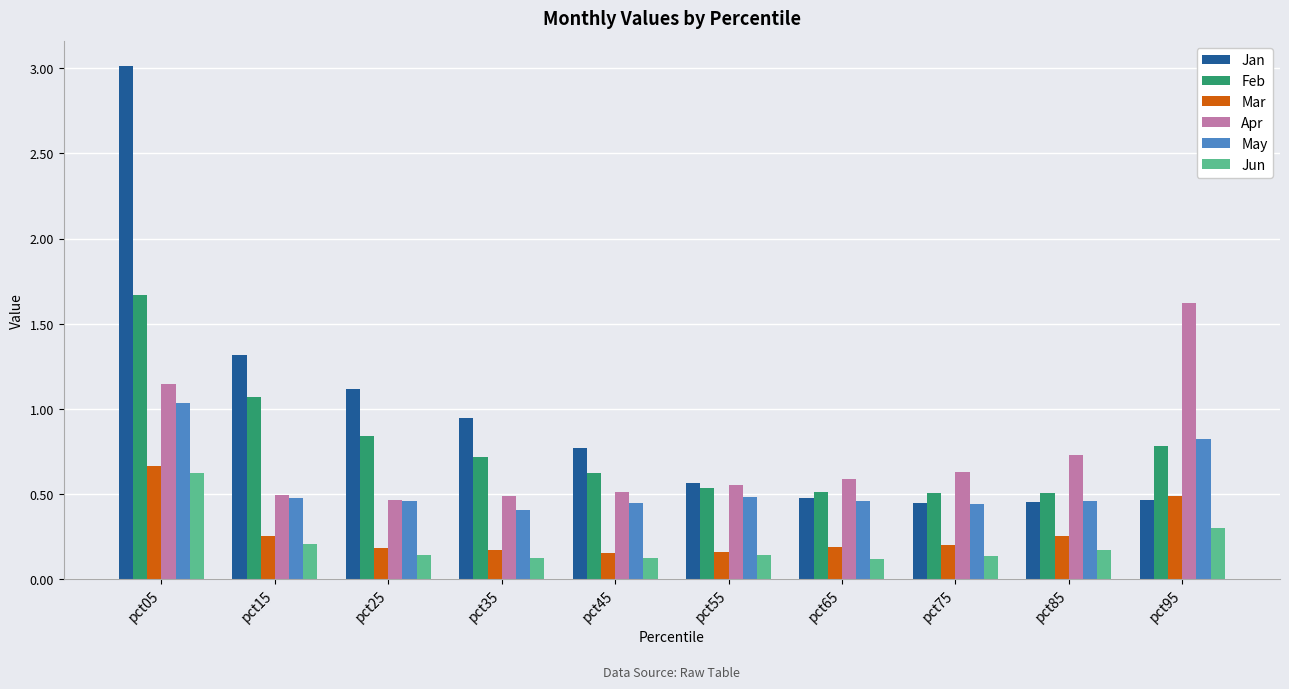

Is the value of May at pct55 greater than the value of Mar at pct15?

Yes